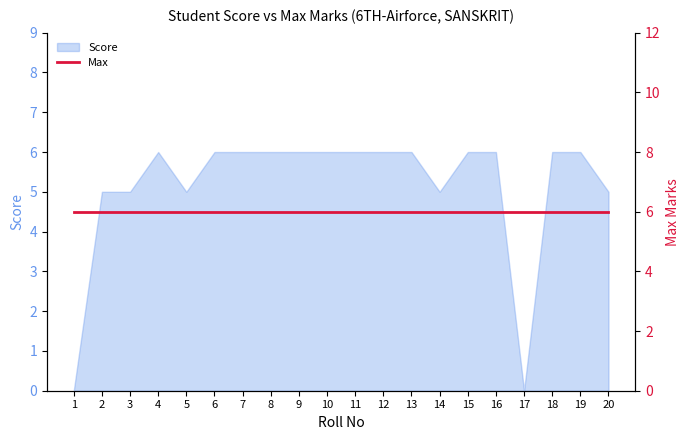

What is the average value?

5